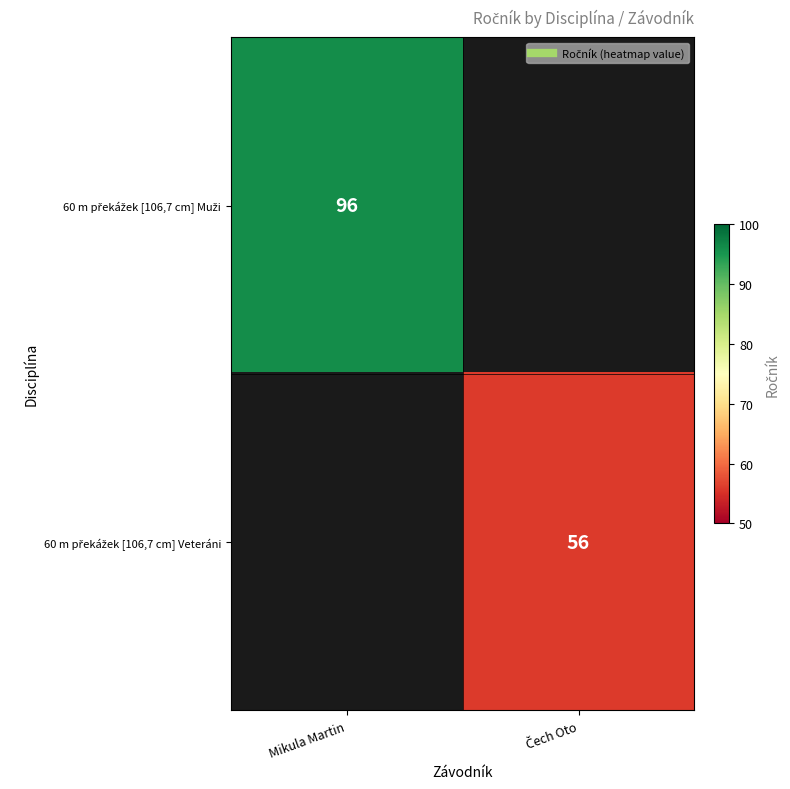

How many categories are shown in the chart?

2